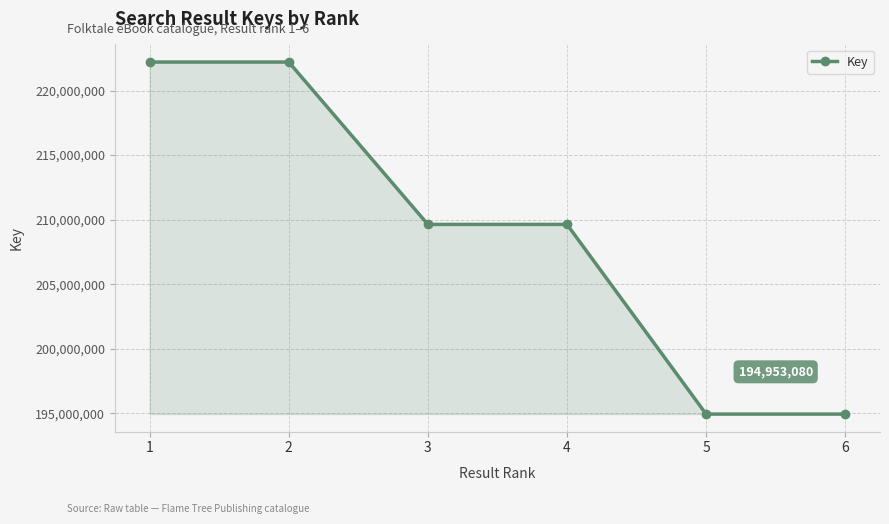

What is the maximum value shown in the chart?

222202876